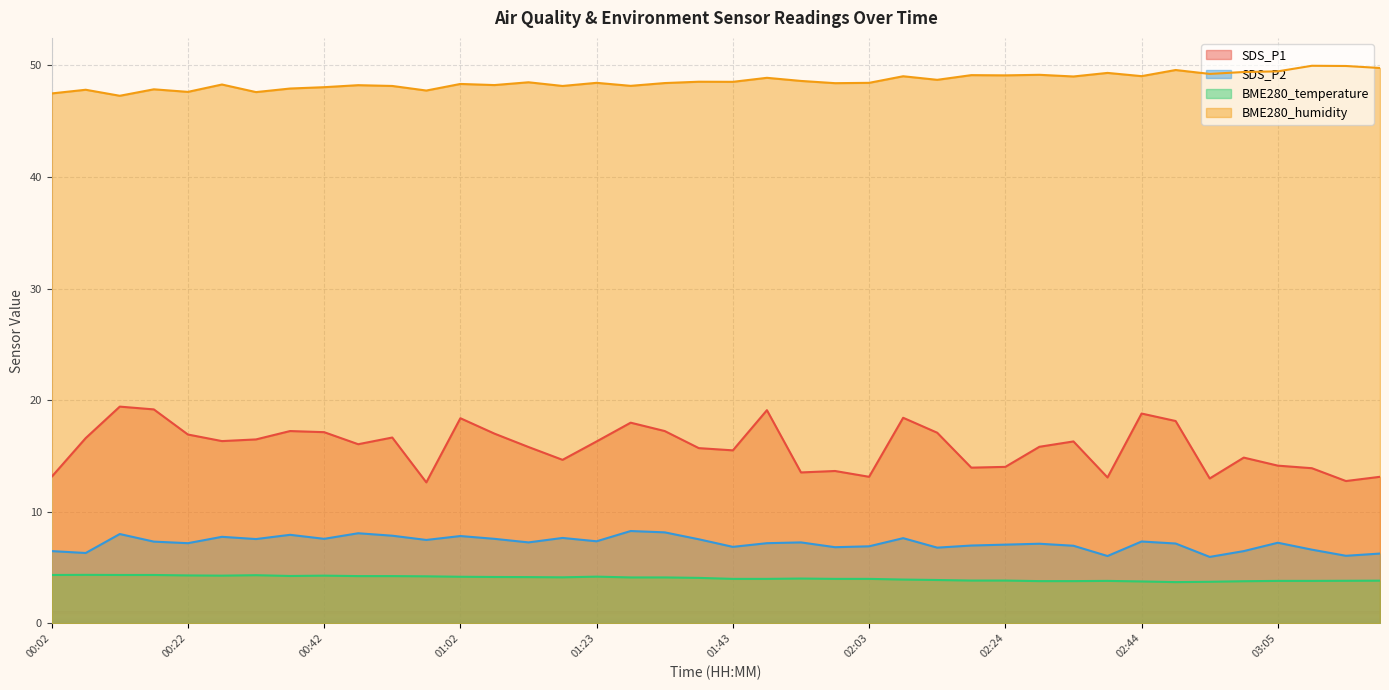

Reading left to right, what are all the values shown in this chart?

SDS_P1: 13.1	16.6	19.4	19.2	16.9	16.3	16.5	17.2	17.1	16.1	16.6	12.6	18.4	17.0	15.8	14.7	16.3	18.0	17.2	15.7	15.5	19.1	13.5	13.7	13.1	18.4	17.1	13.9	14.0	15.8	16.3	13.1	18.8	18.1	13.0	14.8	14.1	13.9	12.8	13.1
SDS_P2: 6.5	6.3	8.0	7.3	7.2	7.8	7.5	7.9	7.6	8.1	7.8	7.5	7.8	7.6	7.2	7.7	7.3	8.3	8.2	7.5	6.8	7.2	7.2	6.8	6.9	7.6	6.8	7.0	7.0	7.1	7.0	6.0	7.3	7.2	6.0	6.5	7.2	6.6	6.0	6.2
BME280_temperature: 4.3	4.3	4.3	4.3	4.3	4.3	4.3	4.2	4.3	4.2	4.2	4.2	4.2	4.2	4.1	4.1	4.2	4.1	4.1	4.1	4.0	4.0	4.0	4.0	4.0	3.9	3.9	3.8	3.8	3.8	3.8	3.8	3.8	3.7	3.7	3.8	3.8	3.8	3.8	3.8
BME280_humidity: 47.5	47.8	47.3	47.9	47.6	48.3	47.6	47.9	48.0	48.2	48.2	47.8	48.3	48.2	48.5	48.2	48.4	48.2	48.4	48.5	48.5	48.9	48.6	48.4	48.4	49.0	48.7	49.1	49.1	49.2	49.0	49.3	49.0	49.6	49.2	49.4	49.5	50.0	50.0	49.8